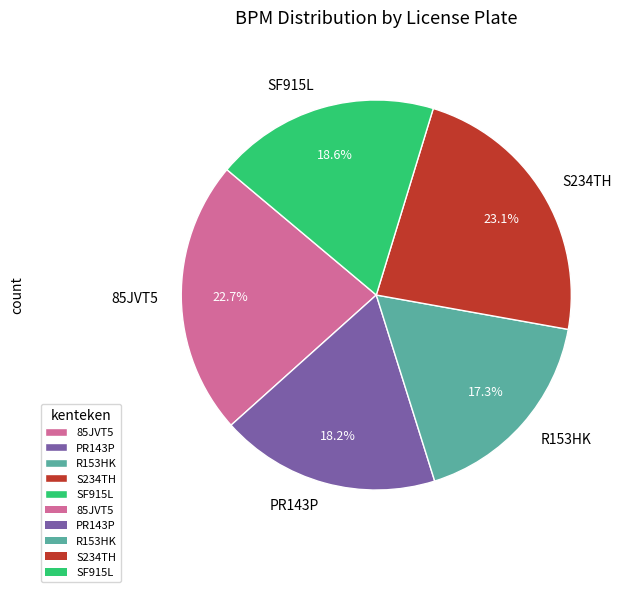

To the nearest percent, what is the difference between the largest and smallest slice percentages?

6%